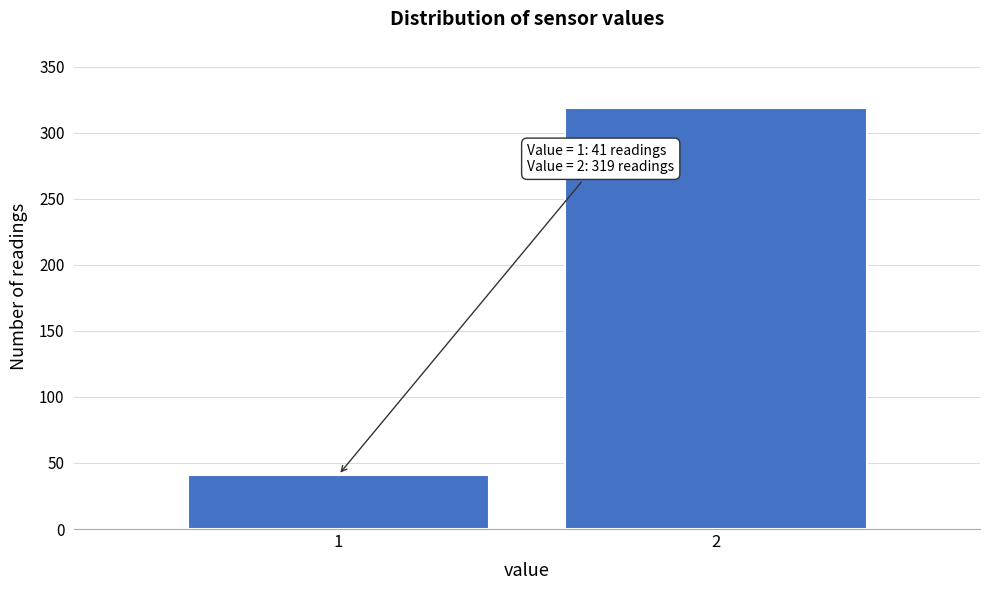

Reading right to left, transcribe all the data shown in this chart.

319	41